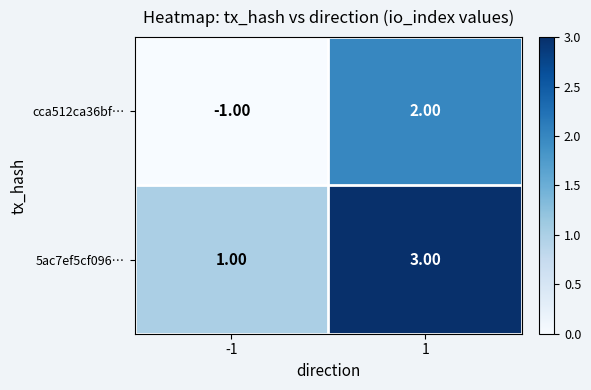

Which series has the widest spread of values?

cca512ca36bf…